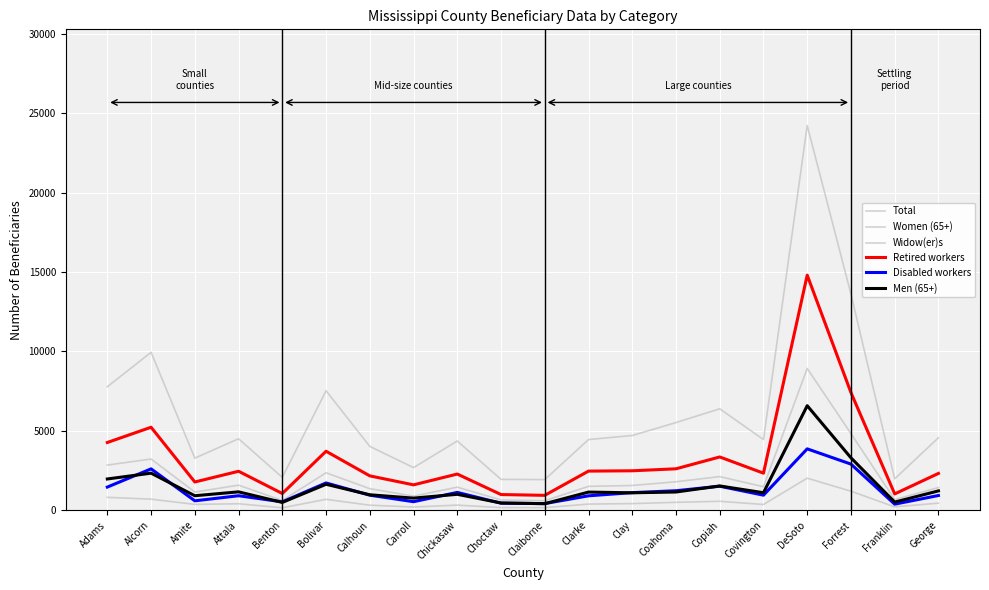

Reading left to right, list all the values displayed in this chart.

Total: Adams=7780	Alcorn=9945	Amite=3285	Attala=4505	Benton=2075	Bolivar=7525	Calhoun=4025	Carroll=2690	Chickasaw=4365	Choctaw=1950	Claiborne=1935	Clarke=4455	Clay=4710	Coahoma=5525	Copiah=6390	Covington=4455	DeSoto=24215	Forrest=13610	Franklin=1985	George=4570
Women (65+): Adams=2850	Alcorn=3230	Amite=1150	Attala=1585	Benton=620	Bolivar=2365	Calhoun=1365	Carroll=895	Chickasaw=1460	Choctaw=655	Claiborne=605	Clarke=1510	Clay=1565	Coahoma=1800	Copiah=2125	Covington=1485	DeSoto=8930	Forrest=4830	Franklin=680	George=1435
Widow(er)s: Adams=820	Alcorn=705	Amite=375	Attala=415	Benton=160	Bolivar=695	Calhoun=325	Carroll=210	Chickasaw=330	Choctaw=175	Claiborne=170	Clarke=395	Clay=425	Coahoma=505	Copiah=570	Covington=370	DeSoto=2025	Forrest=1205	Franklin=220	George=455
Retired workers: Adams=4270	Alcorn=5230	Amite=1785	Attala=2460	Benton=1060	Bolivar=3720	Calhoun=2170	Carroll=1605	Chickasaw=2285	Choctaw=995	Claiborne=945	Clarke=2470	Clay=2490	Coahoma=2615	Copiah=3360	Covington=2340	DeSoto=14800	Forrest=7410	Franklin=1035	George=2325
Disabled workers: Adams=1465	Alcorn=2610	Amite=600	Attala=920	Benton=535	Bolivar=1725	Calhoun=955	Carroll=545	Chickasaw=1130	Choctaw=450	Claiborne=425	Clarke=915	Clay=1115	Coahoma=1235	Copiah=1520	Covington=955	DeSoto=3870	Forrest=2910	Franklin=390	George=935
Men (65+): Adams=1975	Alcorn=2340	Amite=920	Attala=1165	Benton=500	Bolivar=1640	Calhoun=980	Carroll=770	Chickasaw=1010	Choctaw=465	Claiborne=420	Clarke=1150	Clay=1105	Coahoma=1155	Copiah=1535	Covington=1110	DeSoto=6585	Forrest=3305	Franklin=520	George=1225